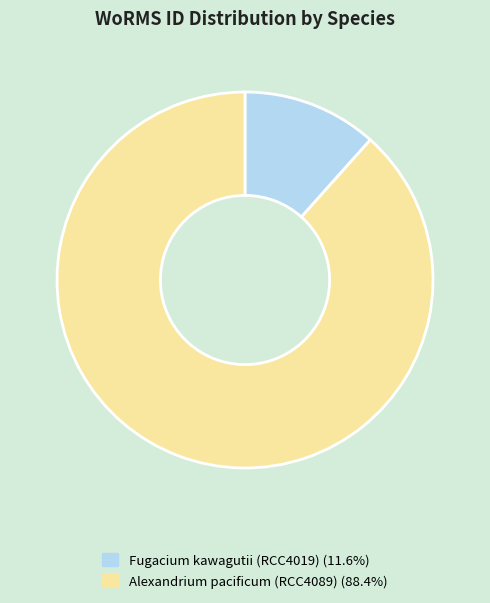

Do Alexandrium pacificum (RCC4089) and Fugacium kawagutii (RCC4019) together represent more than half of the pie?

Yes